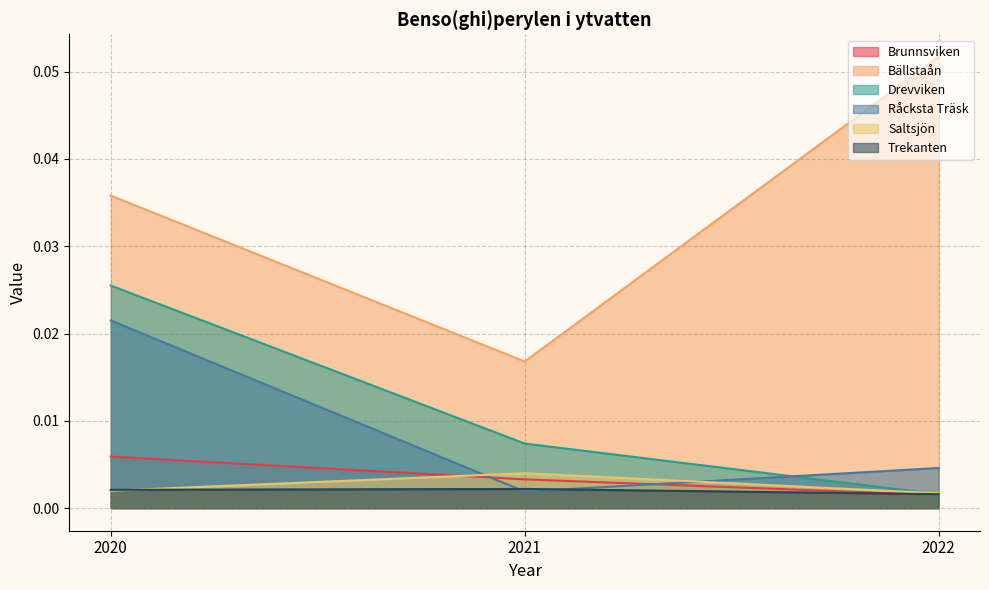

Which series has the largest total across all categories?

Bällstaån